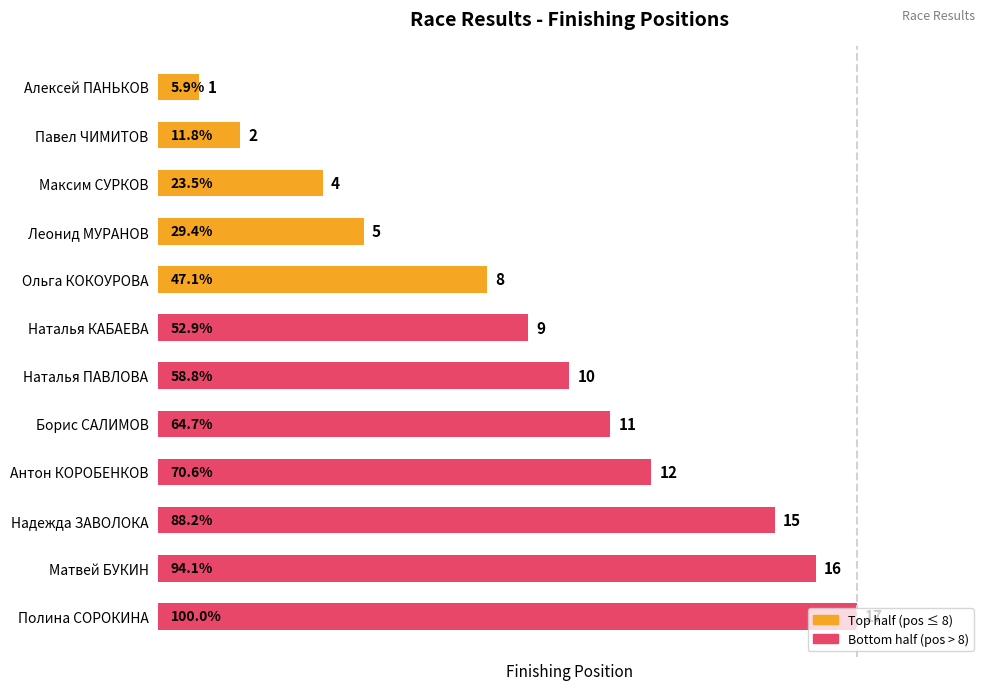

What is the sum of all values?

110